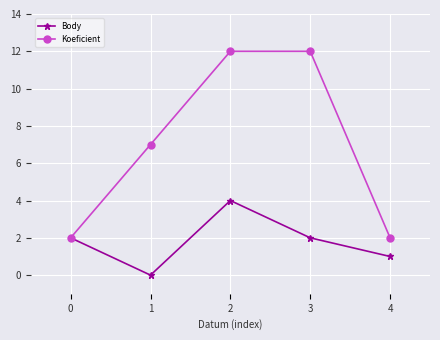

How many series are shown in this chart?

2